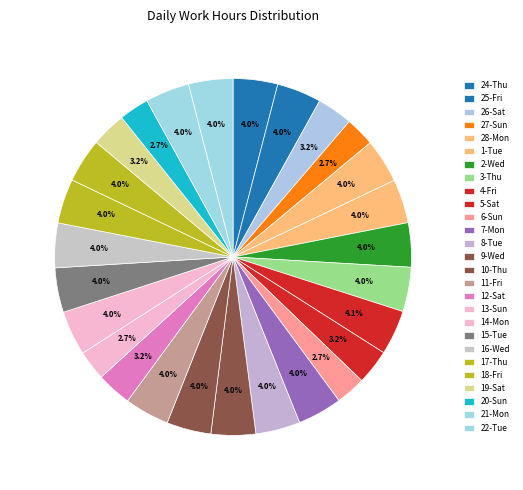

Count the number of slices in the pie.

27